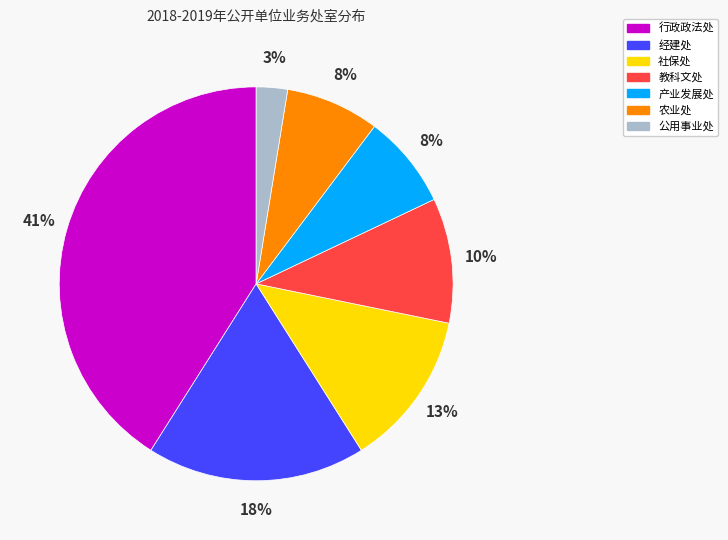

To the nearest percent, what portion does 产业发展处 represent?

8%